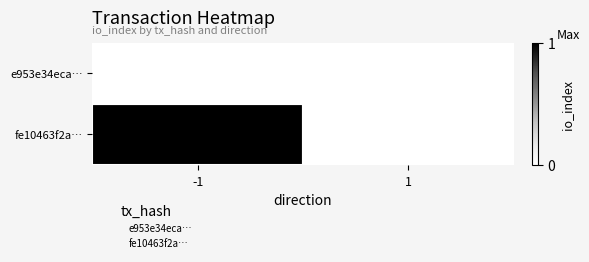

True or false: fe10463f2a… has a value of 1 at 1.

False